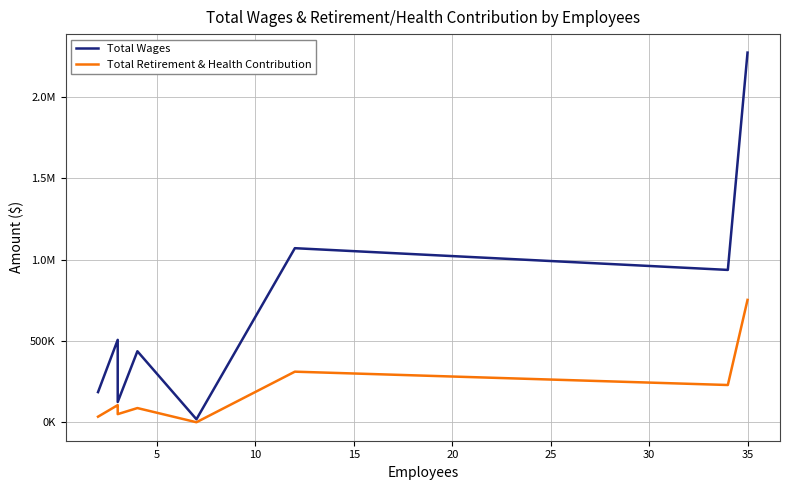

Reading left to right, extract all data points from this chart.

Total Wages: 185366	506811	304113	302093	256000	124592	436713	18300	1070726	937088	2274003
Total Retirement & Health Contribution: 34146	105266	92601	78838	77911	49860	87208	0	311067	229033	752632